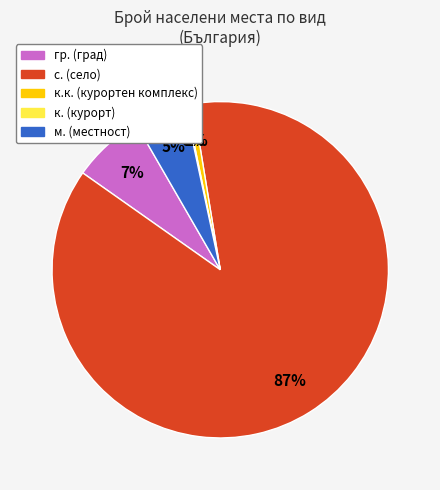

To the nearest percent, what is the average slice percentage?

20%